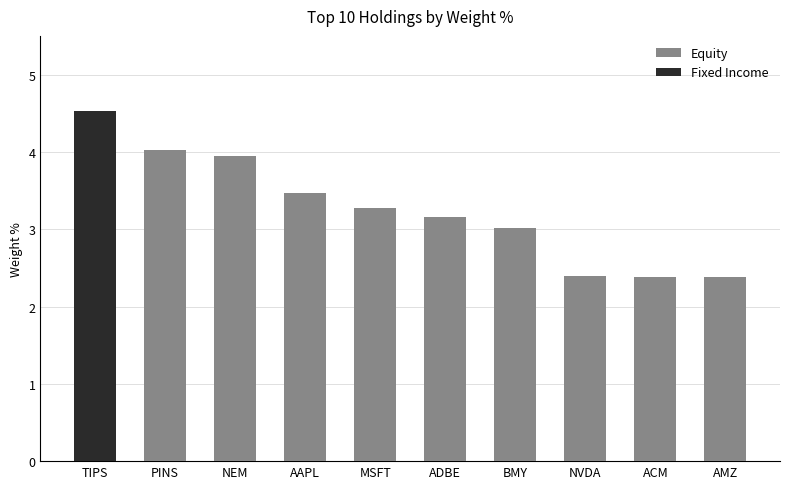

Are the bars grouped side by side (vs. stacked)?

No